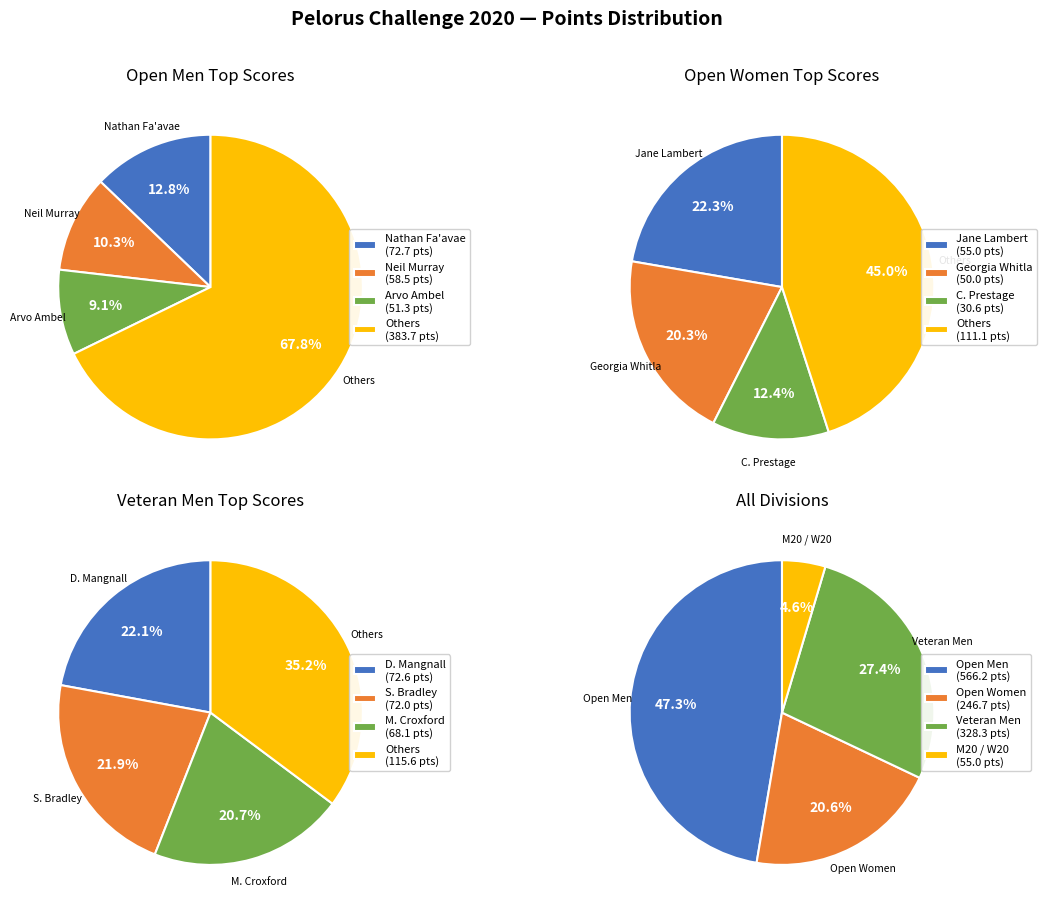

Is it true that 5 is 58% of the pie?

True